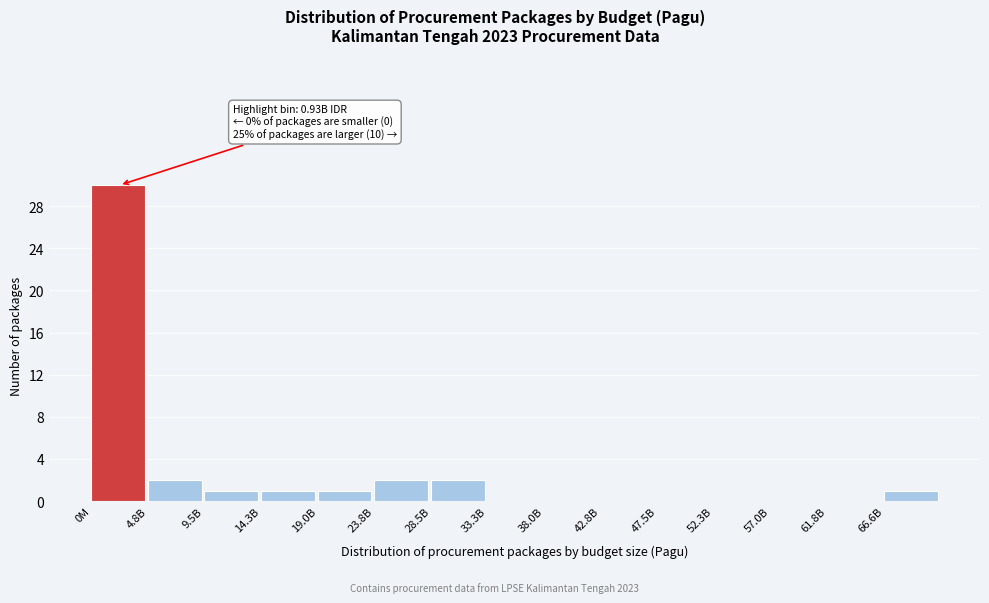

Reading left to right, list all the values displayed in this chart.

0M=30	4.8B=2	9.5B=1	14.3B=1	19.0B=1	23.8B=2	28.5B=2	33.3B=0	38.0B=0	42.8B=0	47.5B=0	52.3B=0	57.0B=0	61.8B=0	66.6B=1